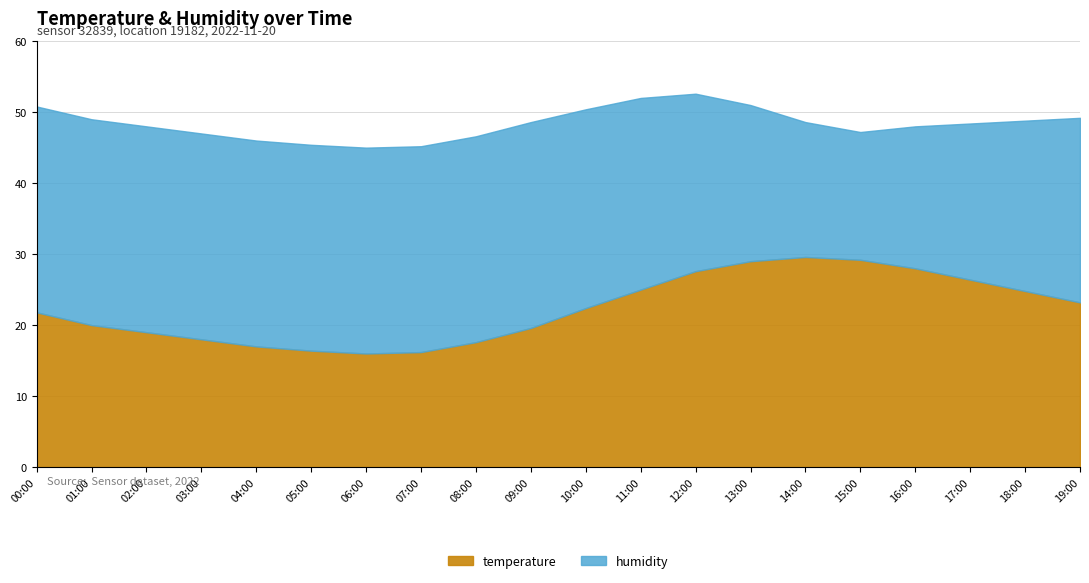

True or false: temperature and humidity intersect in this chart.

False